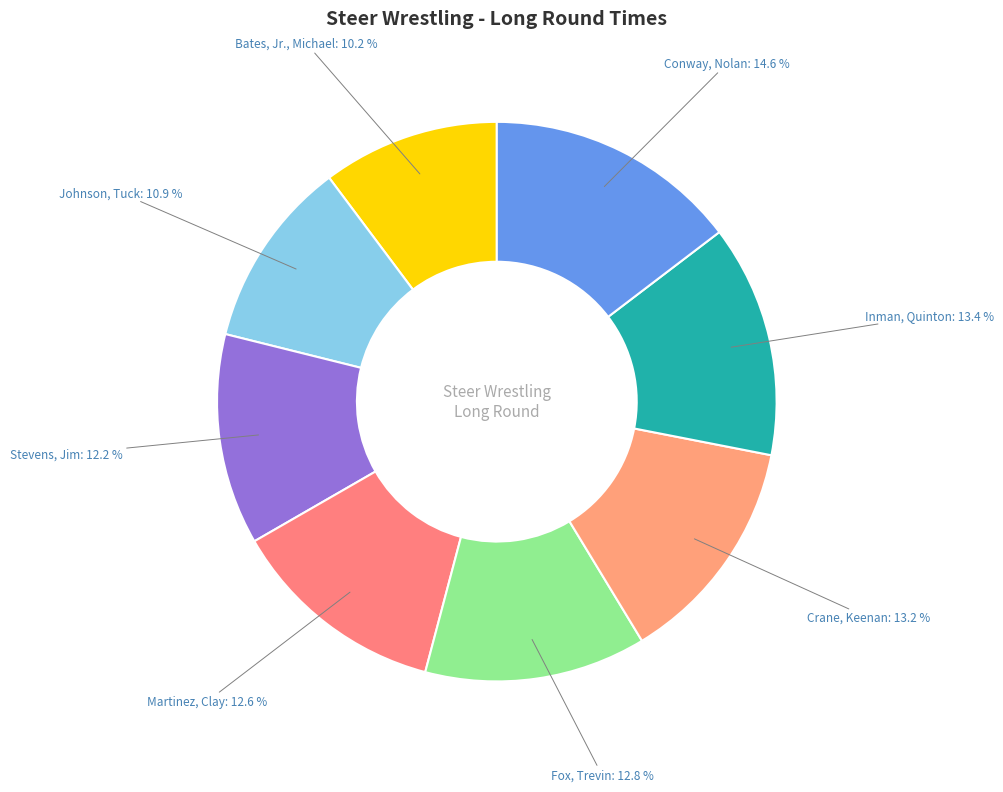

How many segments does this pie chart have?

8